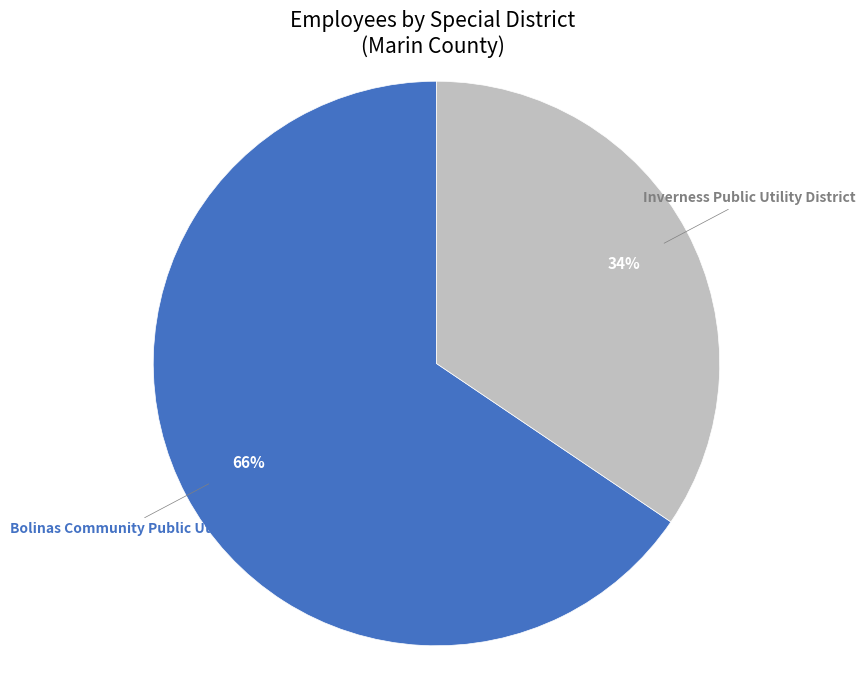

How many slices are in this pie chart?

2